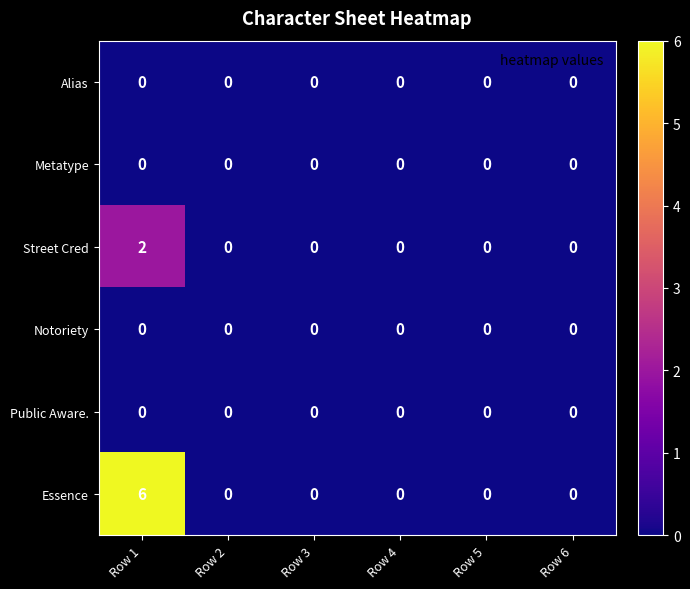

Which series has the largest range (max minus min)?

Essence